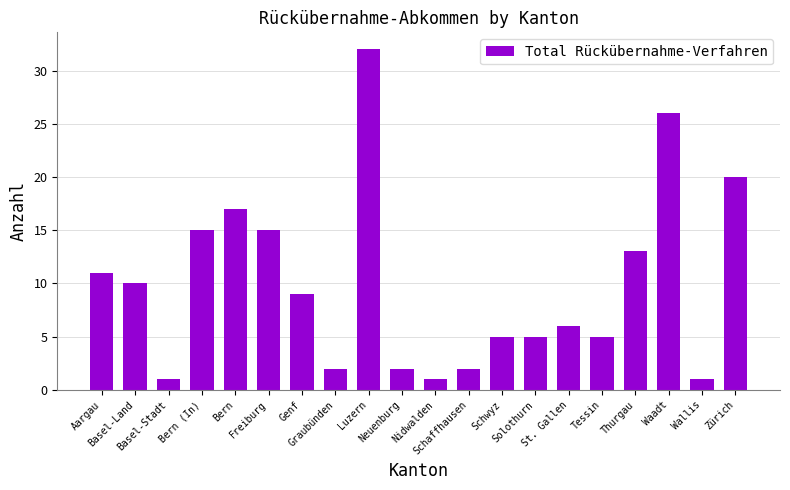

How many data points are less than 9?

10